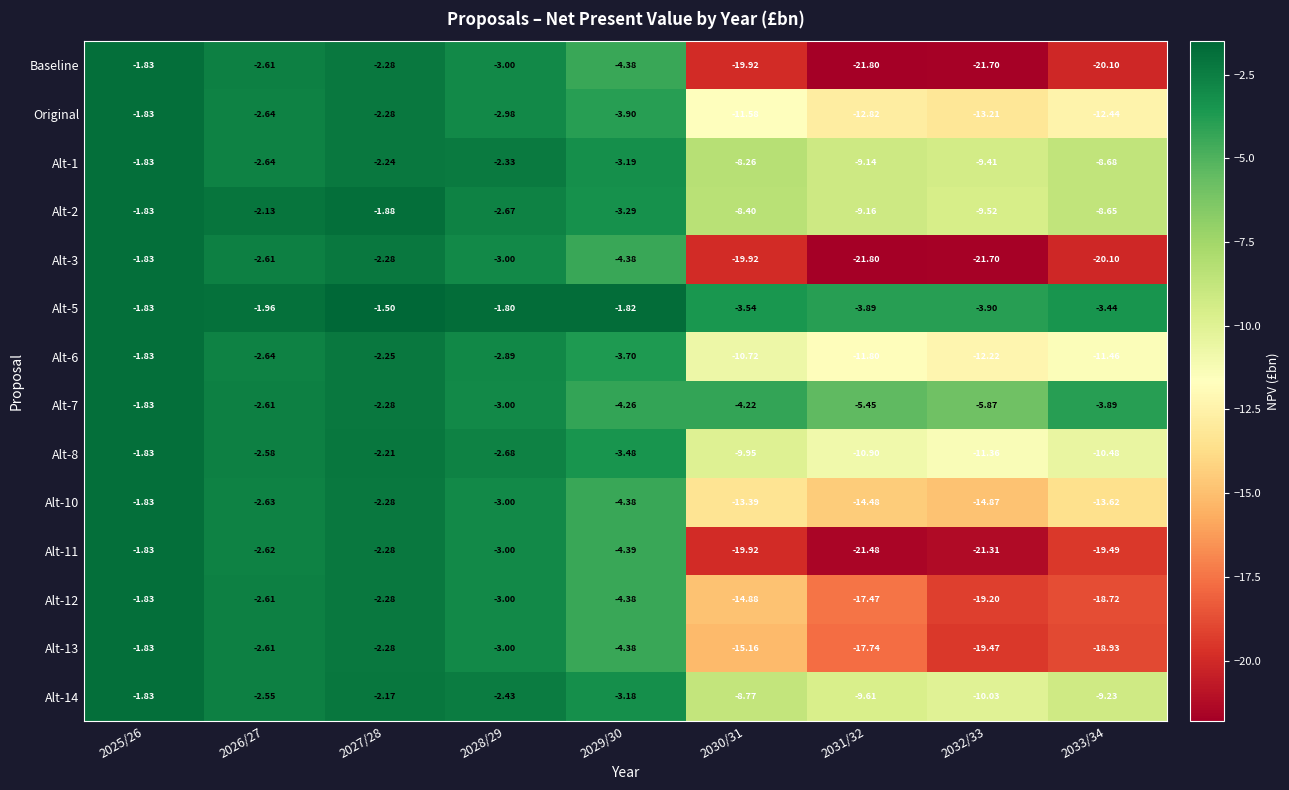

How many values in the Alt-3 series are below -4?

5